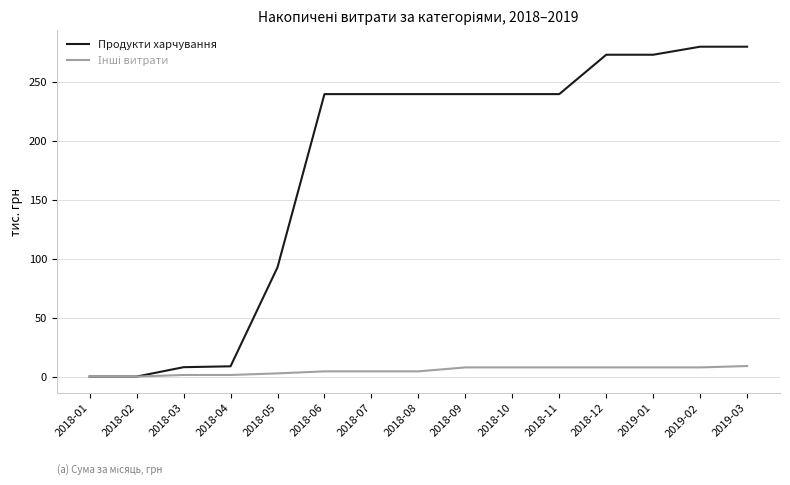

Between 2018-05 and 2018-12, which series saw the biggest shift?

Продукти харчування